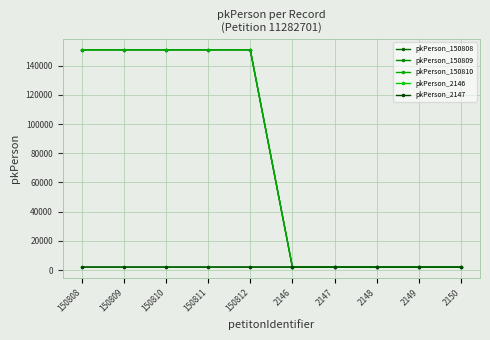

What is the label of the 8th point from the left?

2148